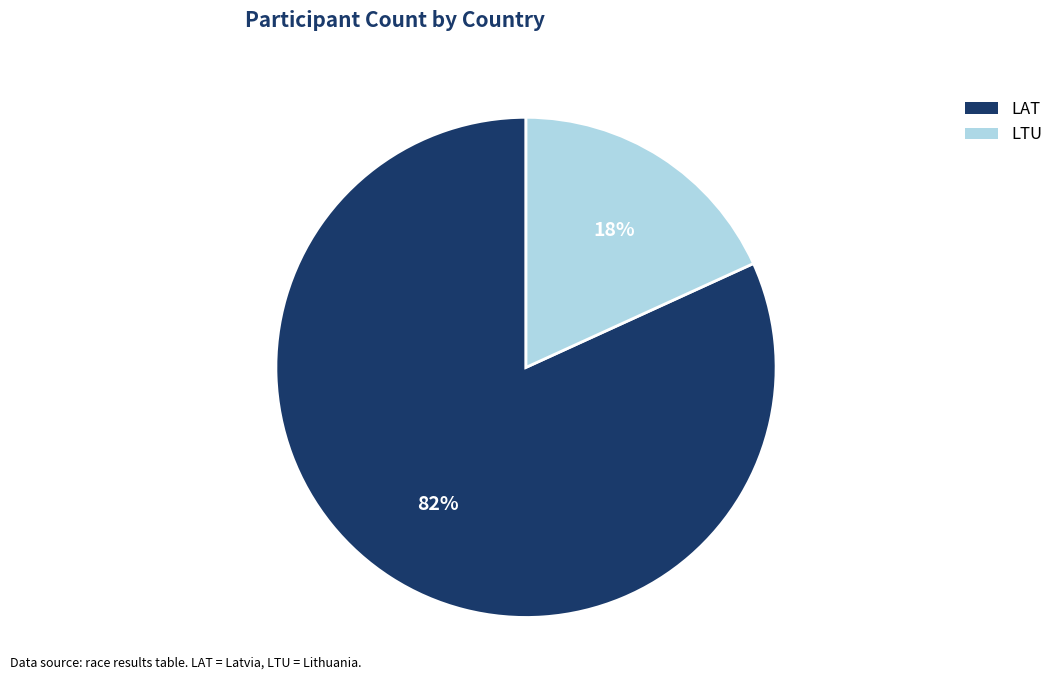

To the nearest percent, what is the average slice percentage?

50%